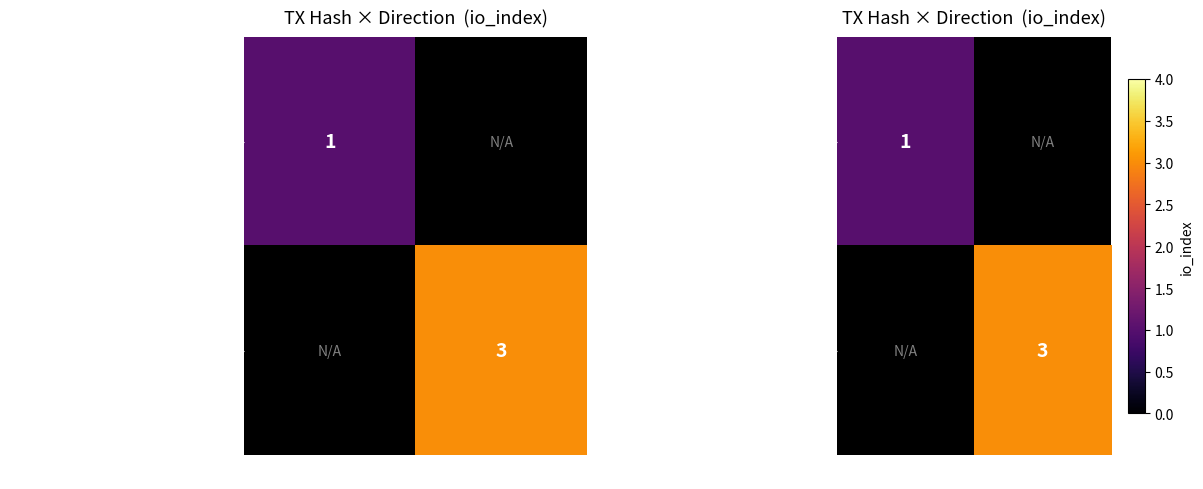

How many values in 58985b023a83b1a76a16ec52a3b553b26e6ba34… are above zero?

1